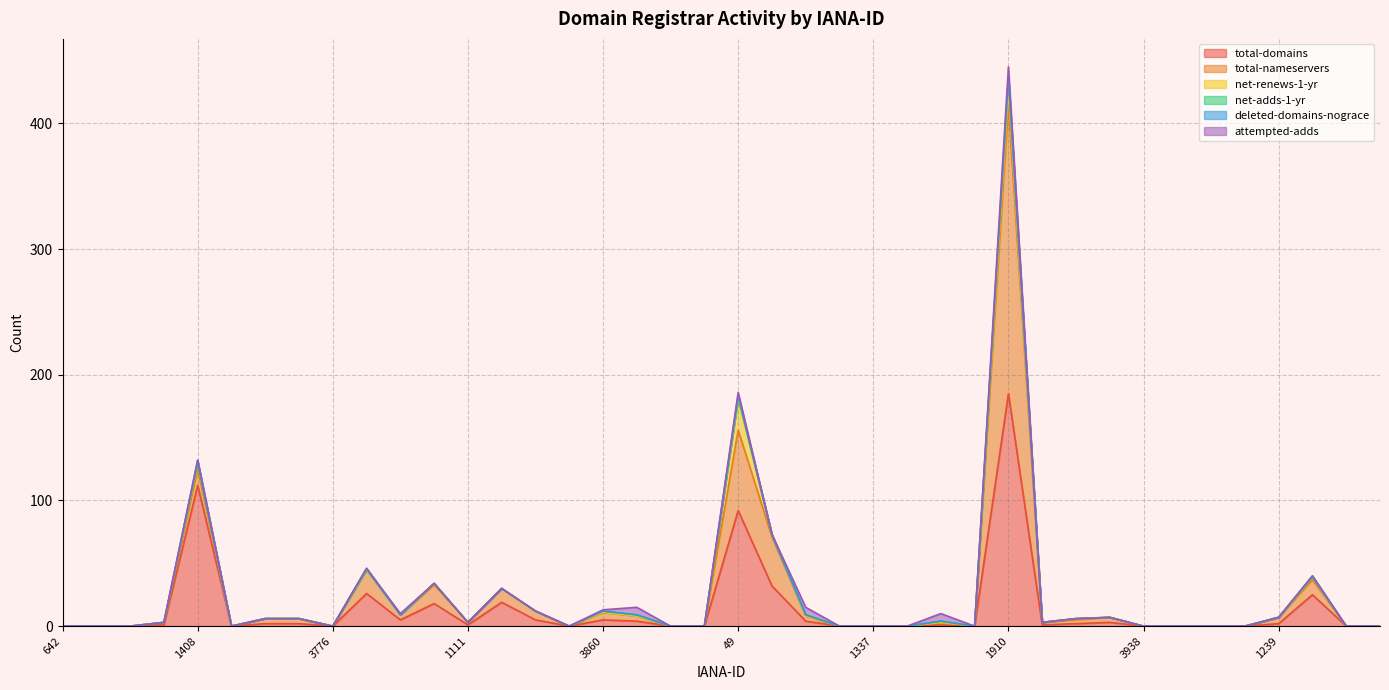

Reading left to right, what are all the values shown in this chart?

total-domains: 642=0	1865=0	3231=0	411=1	1408=112	1867=0	3924=2	3939=2	3776=0	13=26	3875=5	1420=18	1111=1	291=19	3904=5	120=0	3860=5	3903=4	2285=0	1625=0	49=92	141=32	3899=4	9995=0	1337=0	3840=0	3926=1	3959=0	1910=185	3894=1	1290=2	3927=3	3938=0	2283=0	1454=0	1555=0	1239=2	1462=25	1605=0	3976=0
total-nameservers: 642=0	1865=0	3231=0	411=2	1408=13	1867=0	3924=4	3939=4	3776=0	13=19	3875=4	1420=15	1111=2	291=11	3904=7	120=0	3860=6	3903=4	2285=0	1625=0	49=64	141=39	3899=4	9995=0	1337=0	3840=0	3926=2	3959=0	1910=229	3894=2	1290=3	3927=4	3938=0	2283=0	1454=0	1555=0	1239=5	1462=12	1605=0	3976=0
net-renews-1-yr: 642=0	1865=0	3231=0	411=0	1408=4	1867=0	3924=0	3939=0	3776=0	13=0	3875=0	1420=1	1111=0	291=0	3904=0	120=0	3860=0	3903=0	2285=0	1625=0	49=25	141=2	3899=0	9995=0	1337=0	3840=0	3926=0	3959=0	1910=13	3894=0	1290=1	3927=0	3938=0	2283=0	1454=0	1555=0	1239=0	1462=2	1605=0	3976=0
net-adds-1-yr: 642=0	1865=0	3231=0	411=0	1408=0	1867=0	3924=0	3939=0	3776=0	13=0	3875=0	1420=0	1111=0	291=0	3904=0	120=0	3860=1	3903=1	2285=0	1625=0	49=1	141=0	3899=1	9995=0	1337=0	3840=0	3926=1	3959=0	1910=8	3894=0	1290=0	3927=0	3938=0	2283=0	1454=0	1555=0	1239=0	1462=0	1605=0	3976=0
deleted-domains-nograce: 642=0	1865=0	3231=0	411=0	1408=3	1867=0	3924=0	3939=0	3776=0	13=1	3875=0	1420=0	1111=0	291=0	3904=0	120=0	3860=0	3903=0	2285=0	1625=0	49=2	141=0	3899=0	9995=0	1337=0	3840=0	3926=0	3959=0	1910=2	3894=0	1290=0	3927=0	3938=0	2283=0	1454=0	1555=0	1239=0	1462=1	1605=0	3976=0
attempted-adds: 642=0	1865=0	3231=0	411=0	1408=0	1867=0	3924=0	3939=0	3776=0	13=0	3875=1	1420=0	1111=0	291=0	3904=0	120=0	3860=1	3903=6	2285=0	1625=0	49=2	141=0	3899=6	9995=0	1337=0	3840=0	3926=6	3959=0	1910=8	3894=0	1290=0	3927=0	3938=0	2283=0	1454=0	1555=0	1239=0	1462=0	1605=0	3976=0